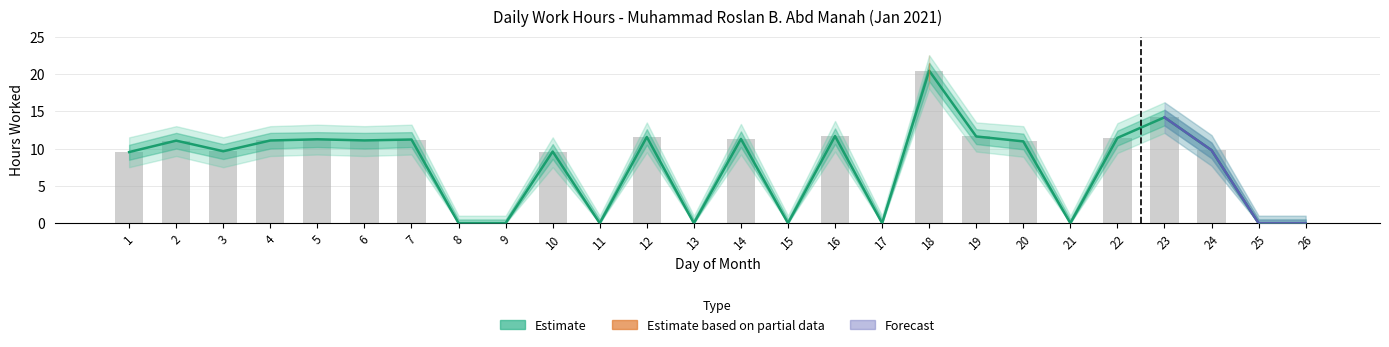

What is the difference between the second highest and second lowest values in the Hours Worked series?

14.2